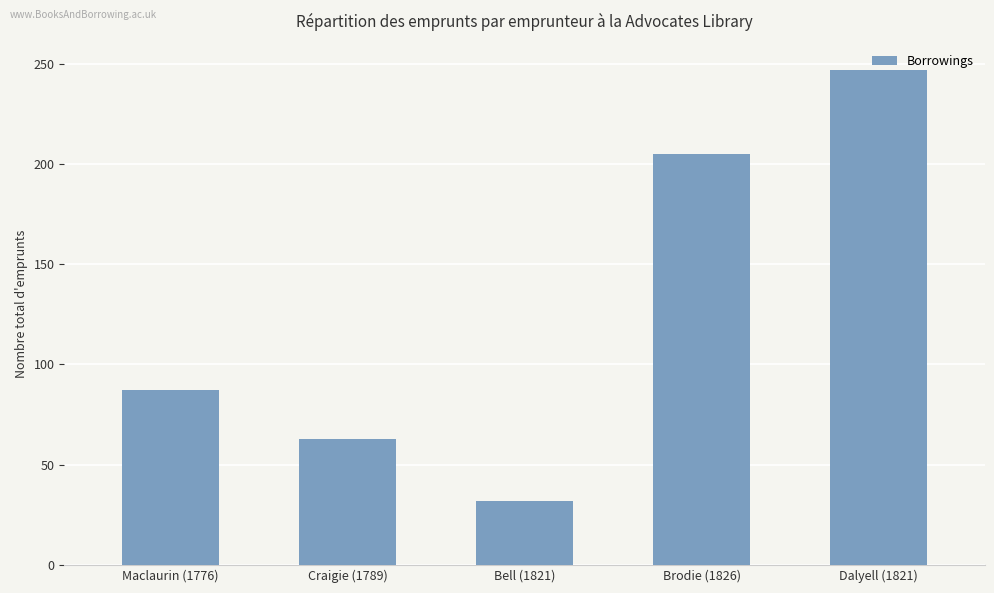

Rank the categories by value from highest to lowest.

Dalyell (1821), Brodie (1826), Maclaurin (1776), Craigie (1789), Bell (1821)